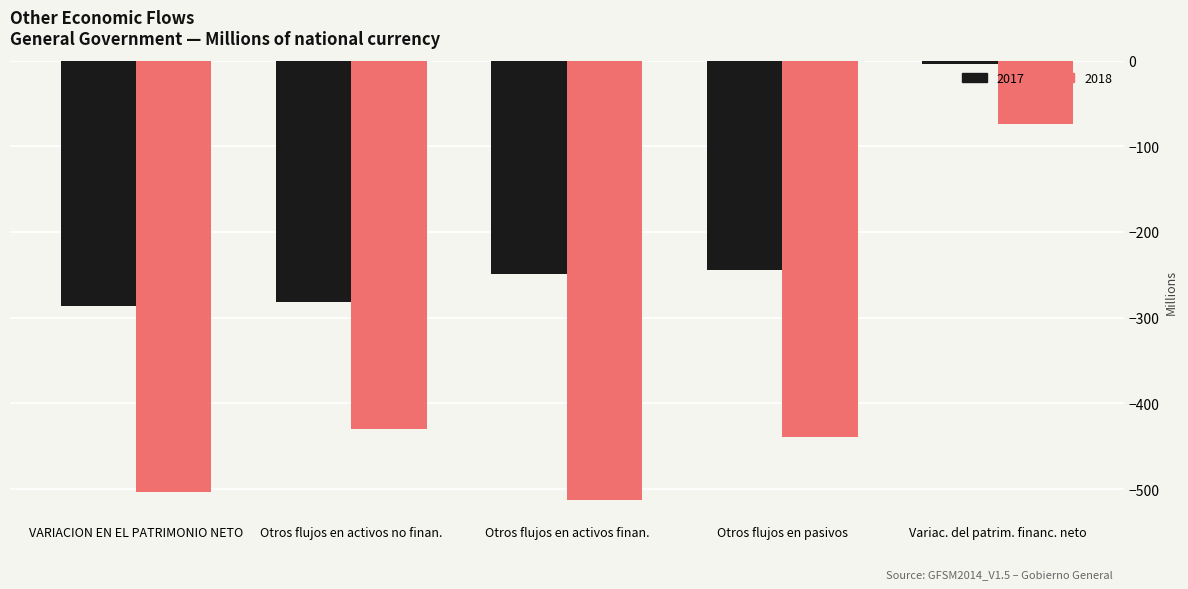

Which series has the largest range (max minus min)?

2018